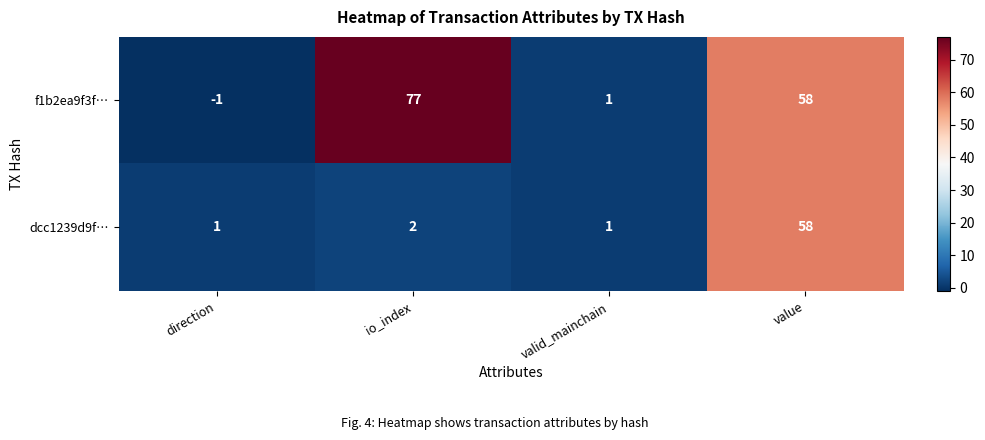

At which label is dcc1239d9f… closest to 29?

io_index